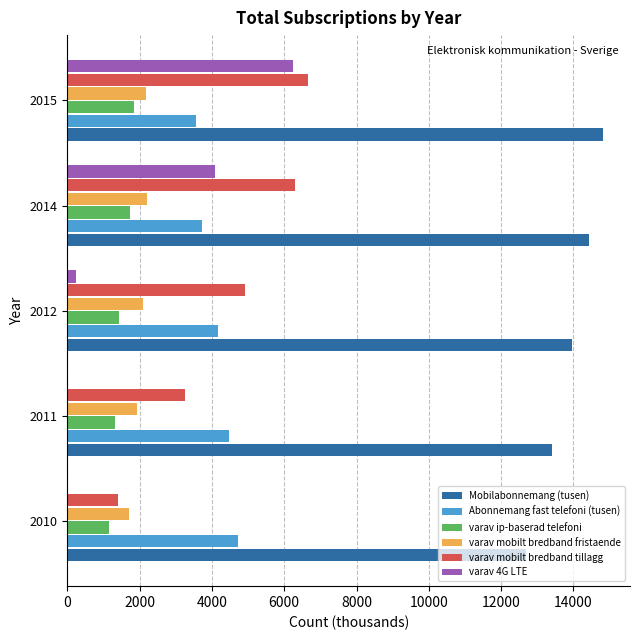

What is the maximum value shown in the chart?

14823.1